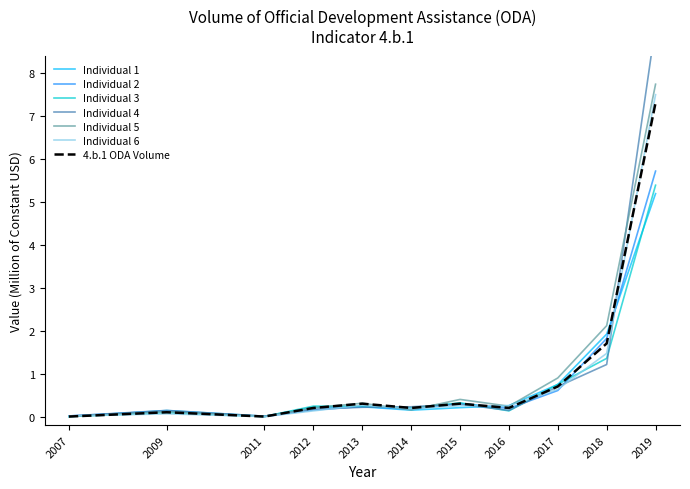

At which label is the value closest to 3?

2018